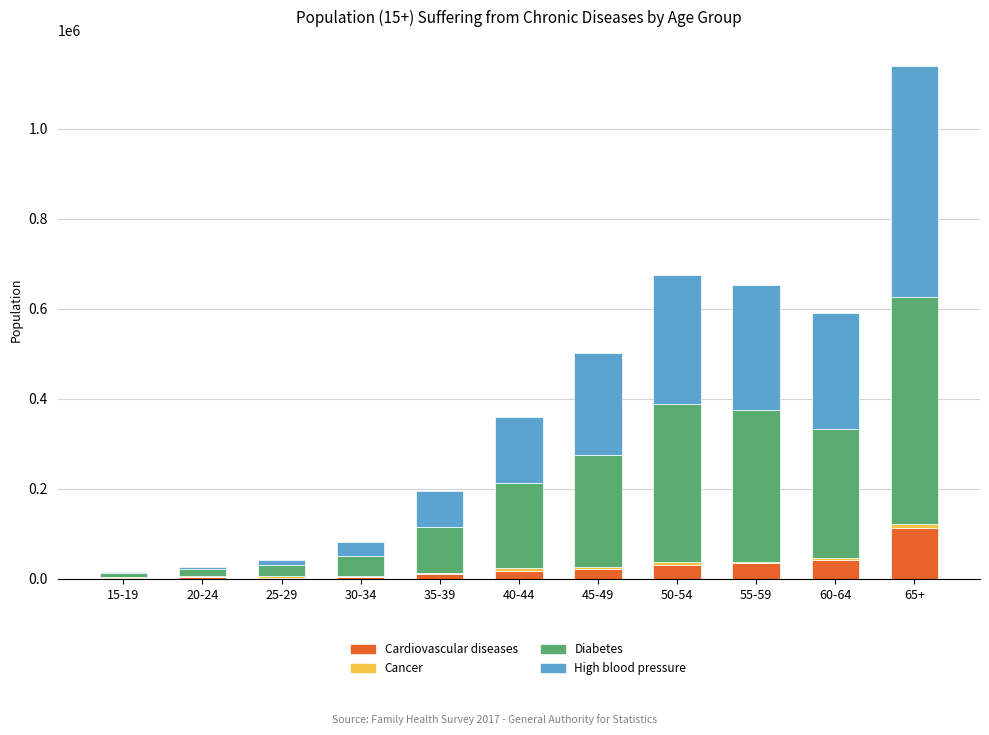

What is the highest value of the Cardiovascular diseases series?

112711